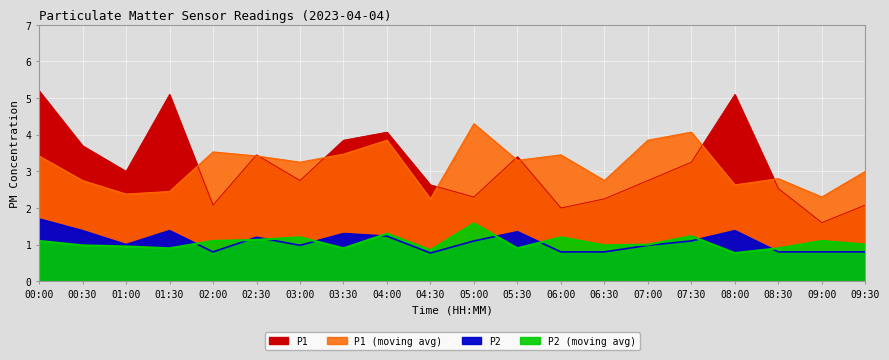

At which label is P2_smooth closest to 1?

07:00